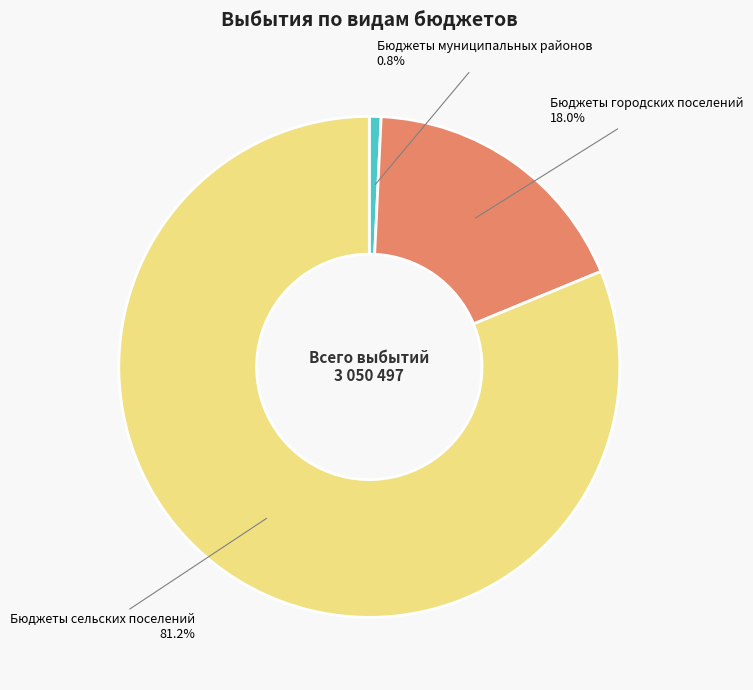

What percentage is the Бюджеты муниципальных районов slice, to the nearest percent?

1%